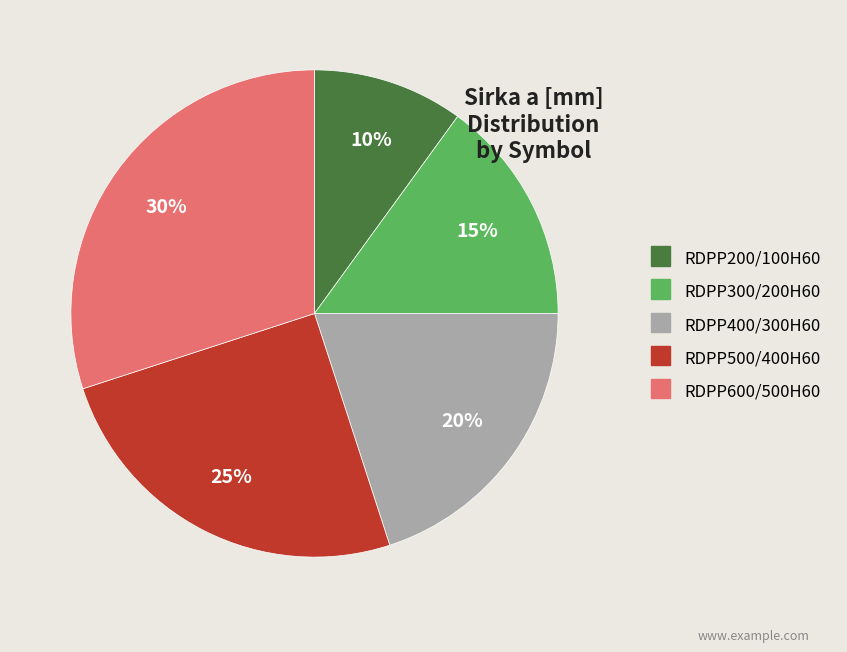

Is it true that RDPP500/400H60 is 39% of the pie?

False